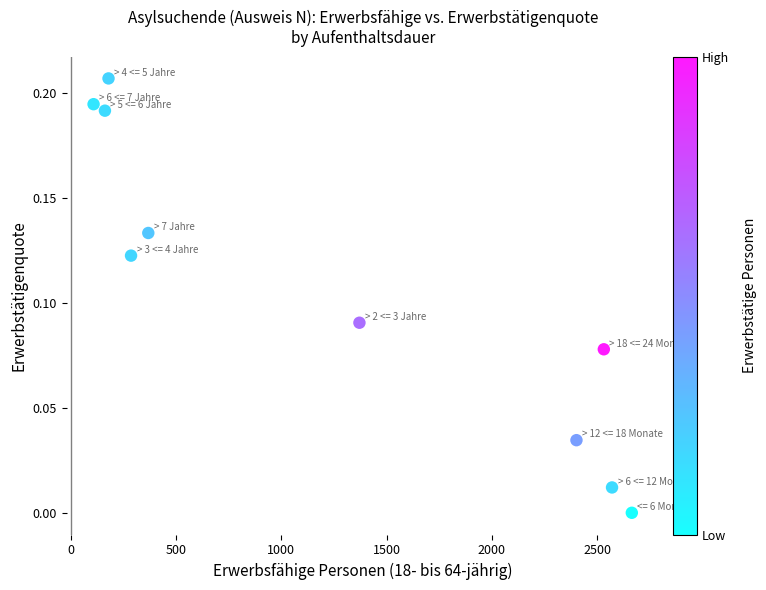

What is the range of X values (max minus min)?

2557.0